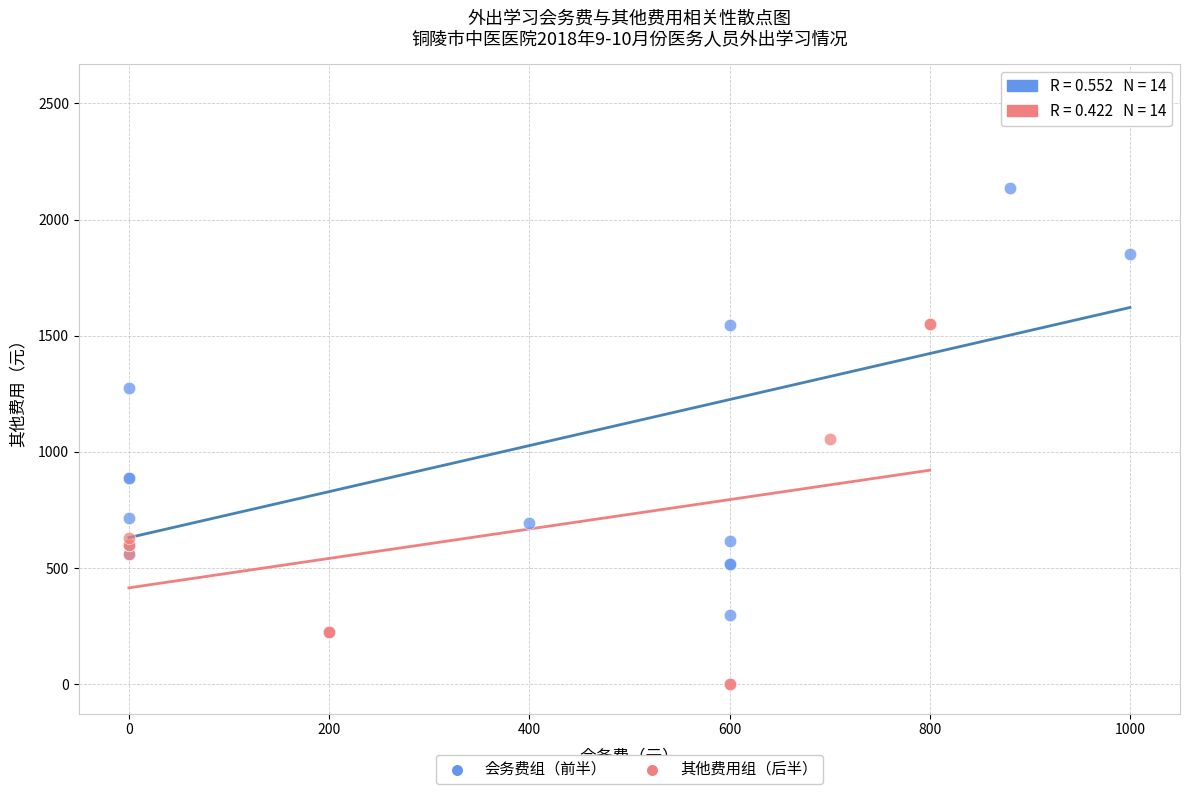

Which series has the widest spread of Y values?

会务费组（前半）